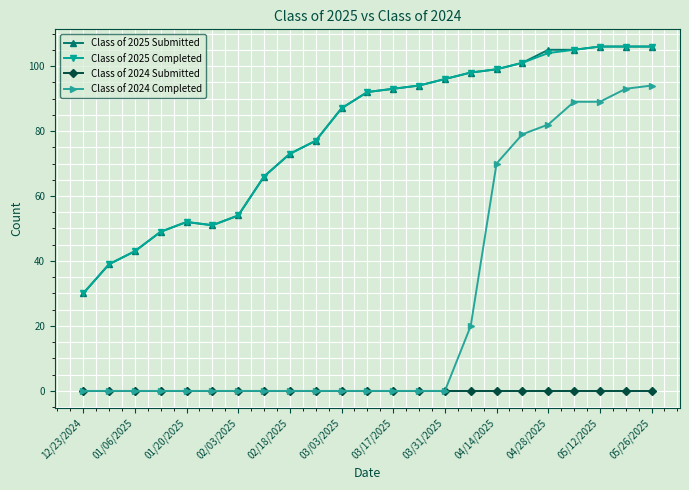

True or false: Class of 2025 Submitted and Class of 2024 Completed intersect in this chart.

False